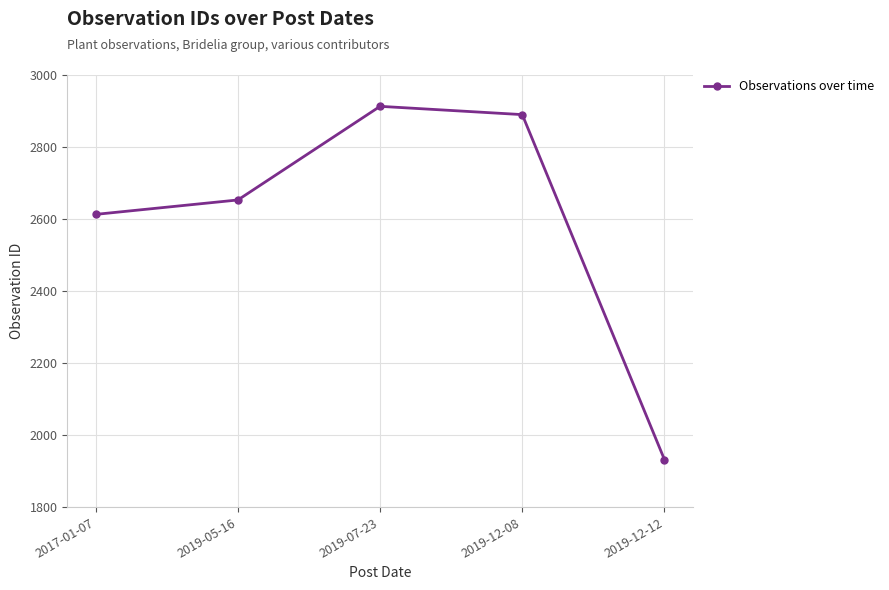

What is the value of the 4th point from the left?

2890